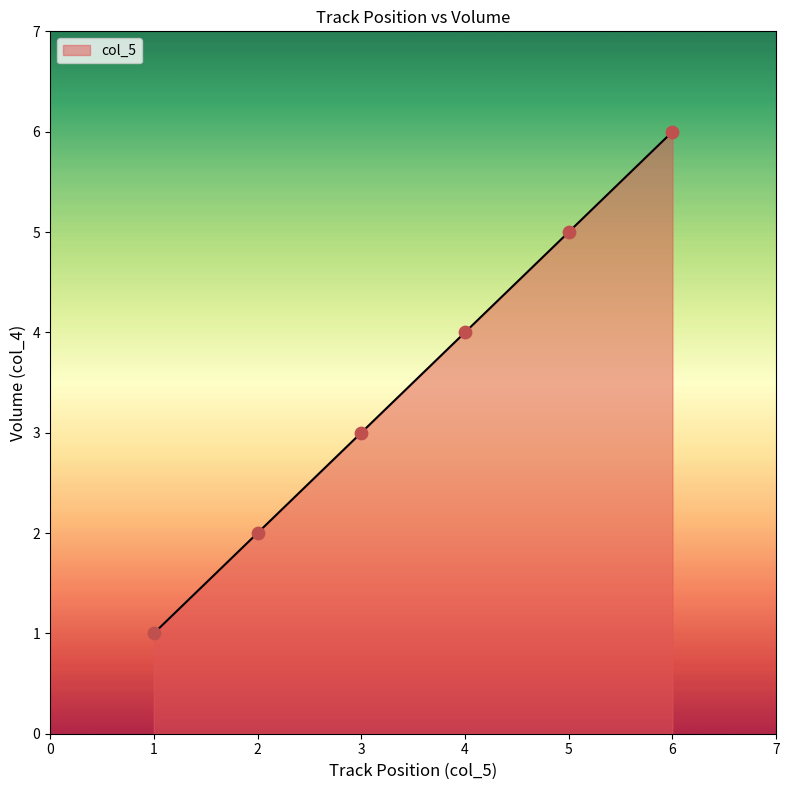

What is the change in value from 4 to 6?

+2